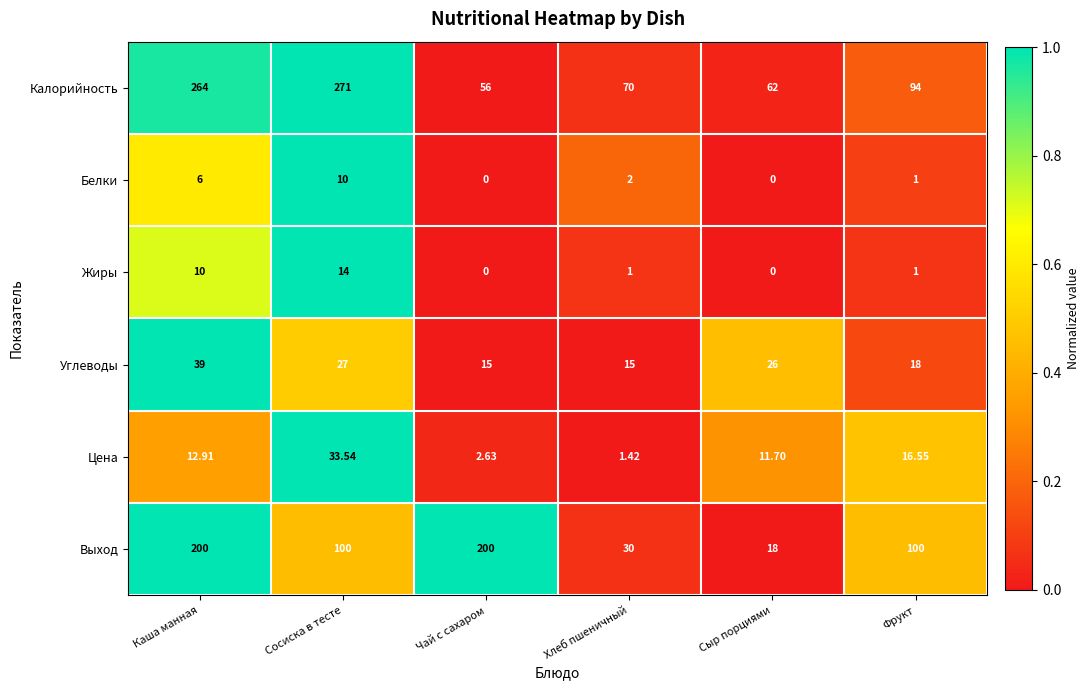

At which category is the sum across all series the highest?

Каша манная